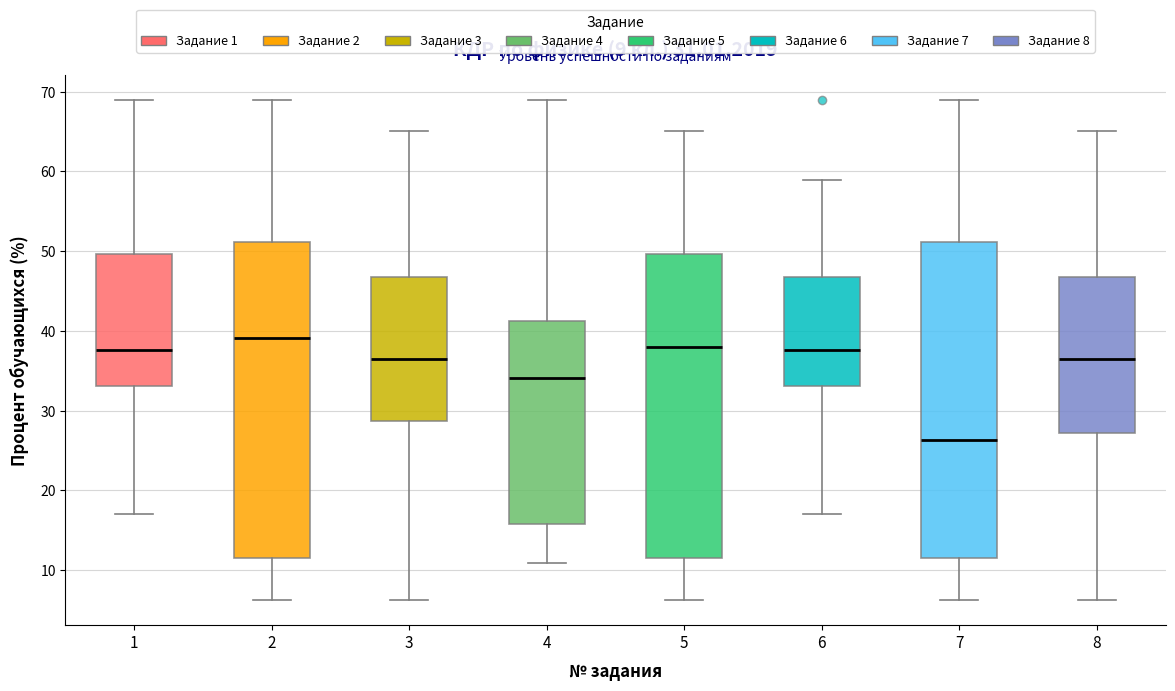

Which box's median line is the highest?

2